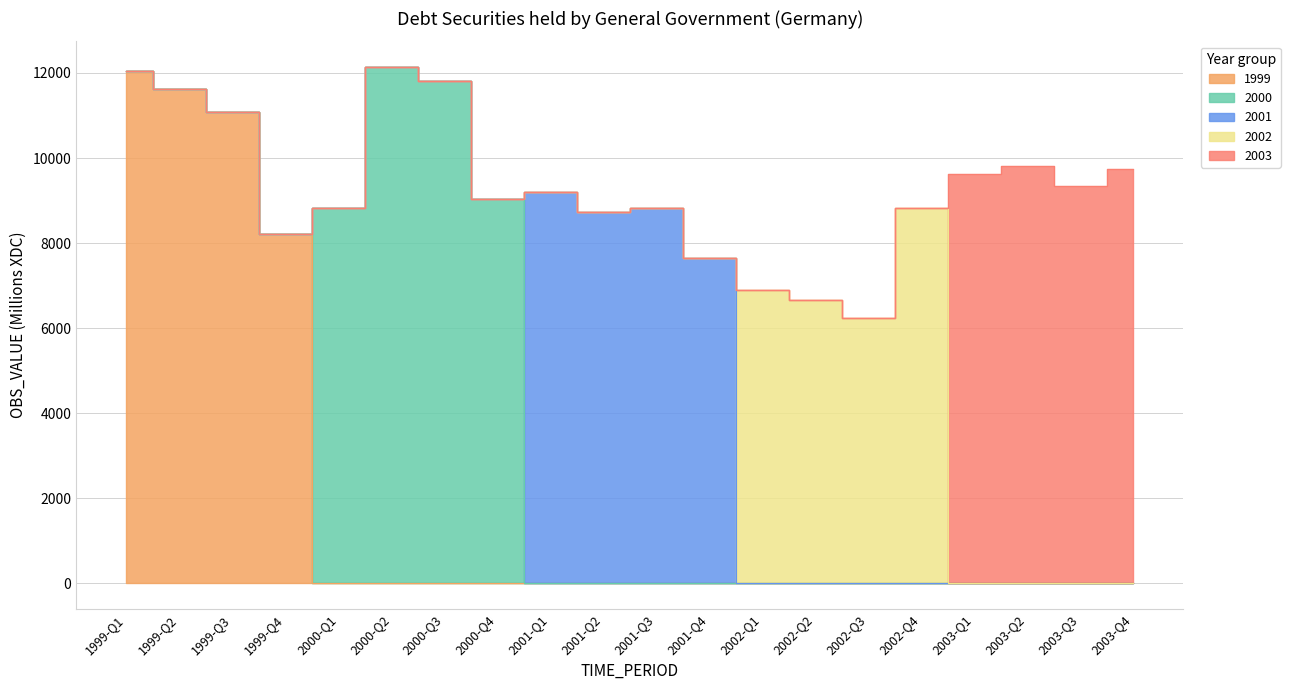

What position from the left is 2002-Q4?

16